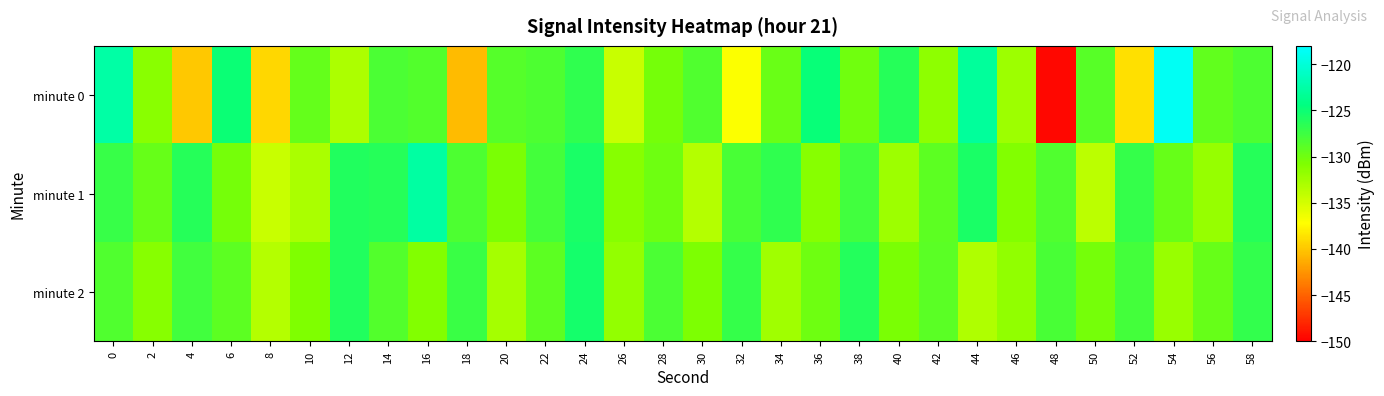

How many categories are shown in the chart?

30